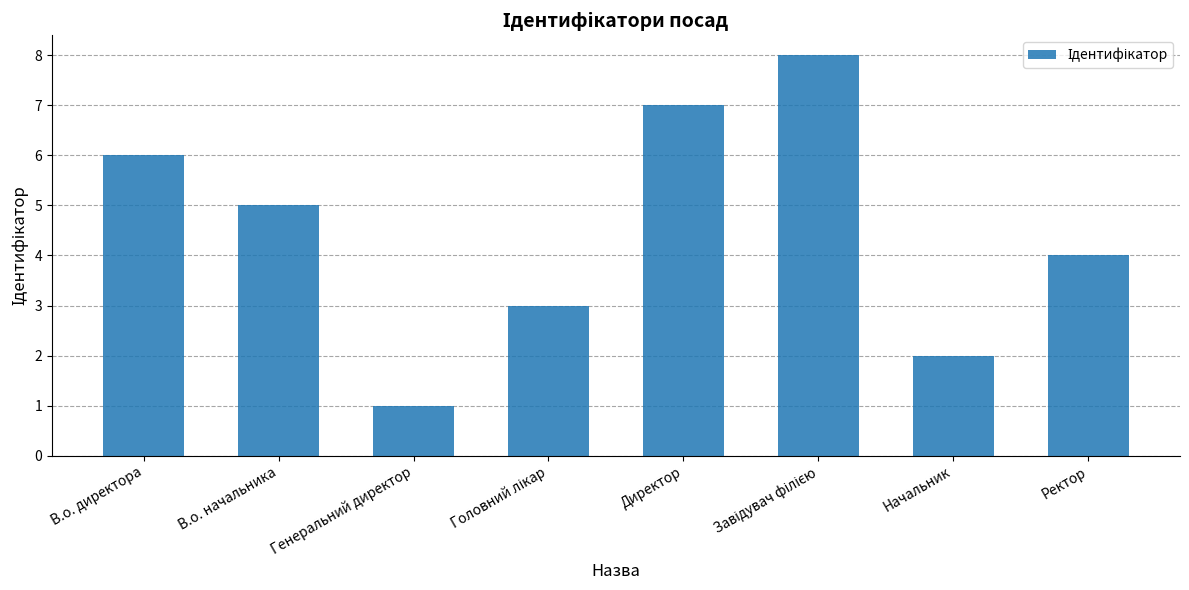

What is the change in value from Начальник to Ректор?

+2